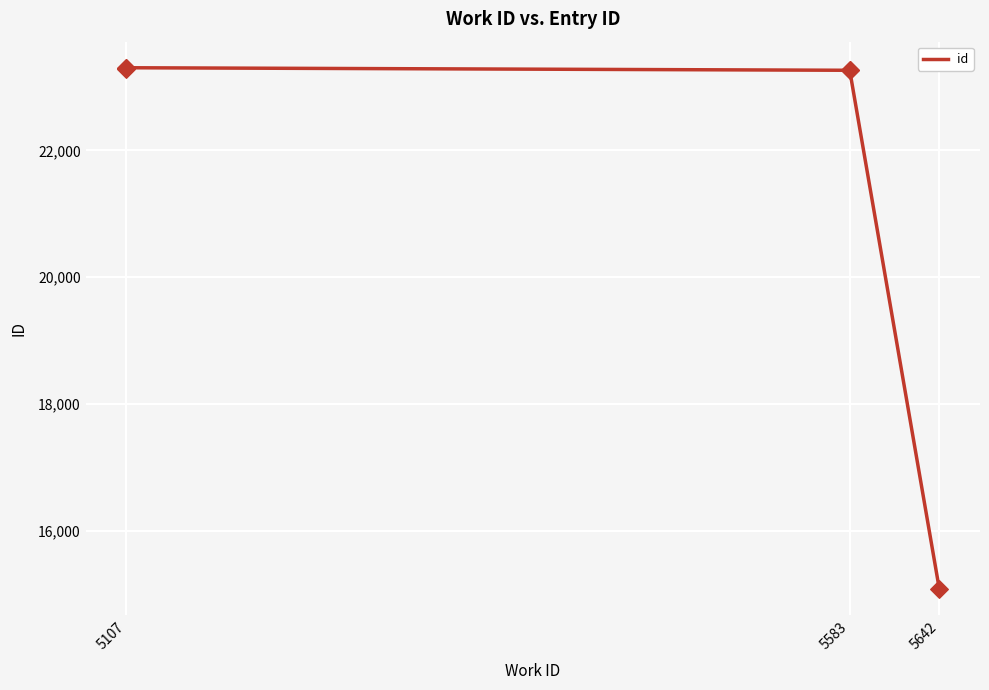

What is the change in value from 5583 to 5642?

-8182